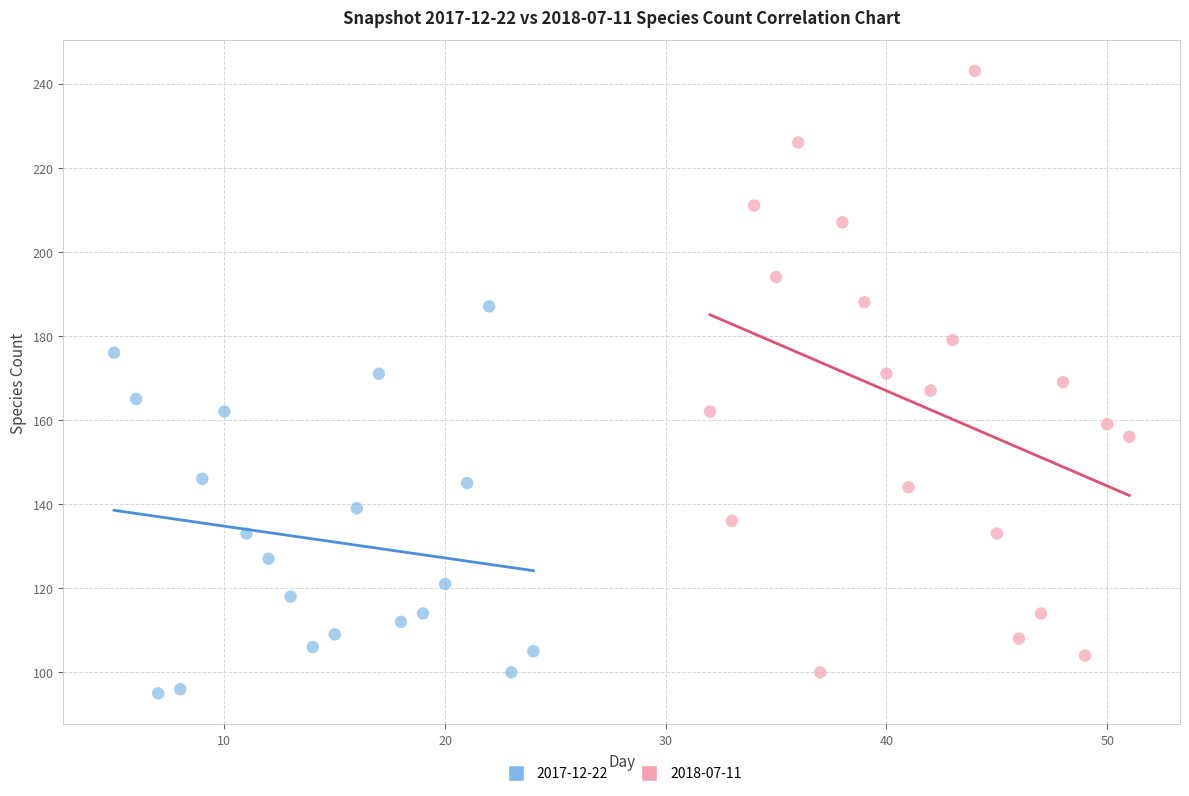

Which series reaches the maximum Y coordinate?

2018-07-11